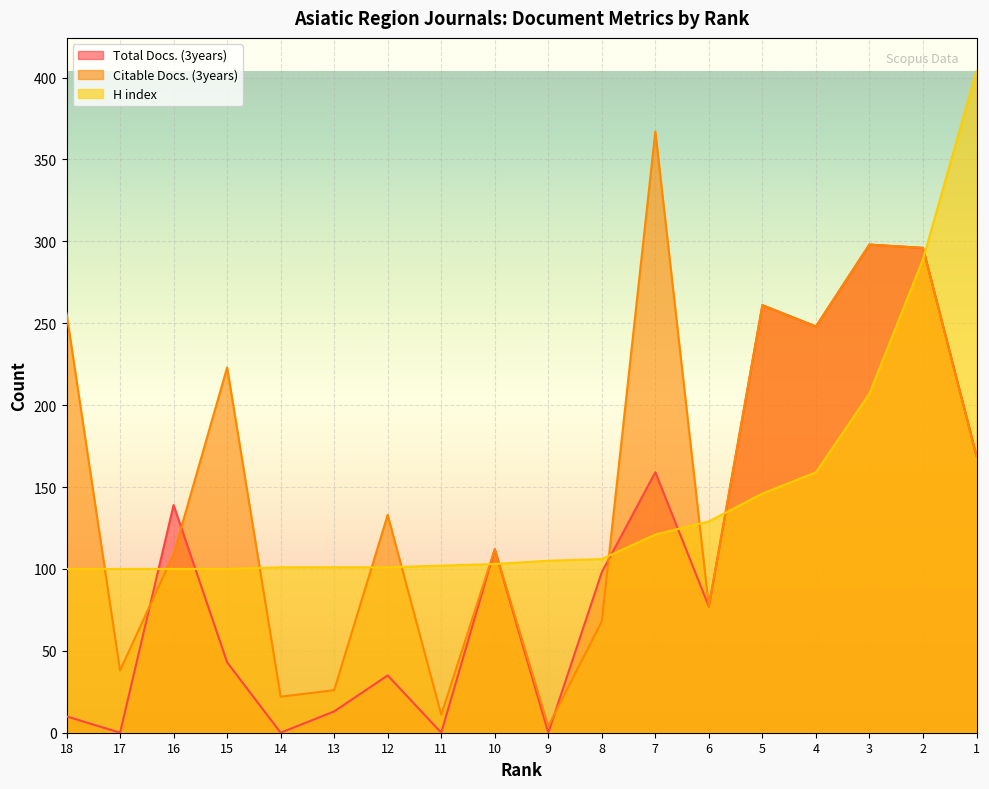

Does the chart display data point markers on the line(s)?

No